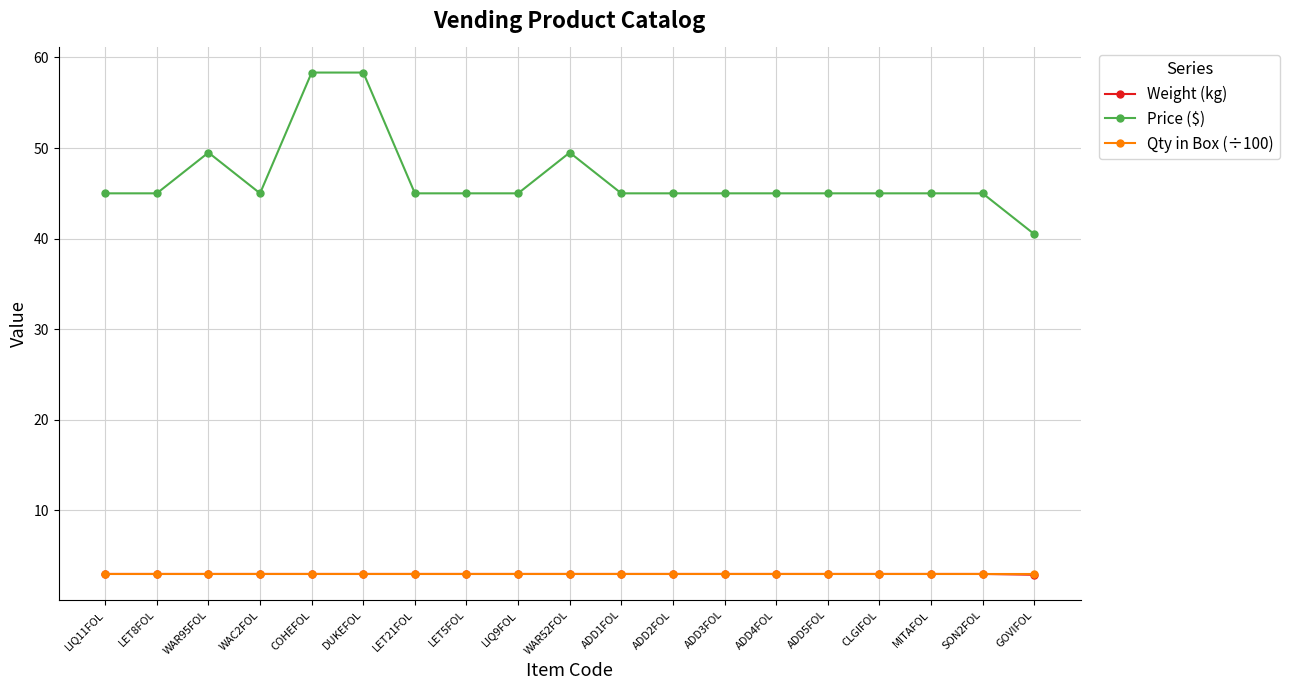

How many lines are shown in the chart?

3